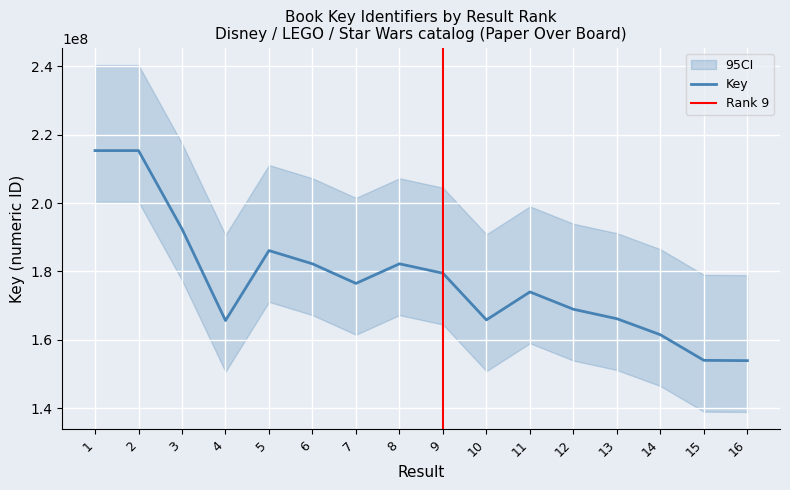

At which category does the chart reach its minimum across all series?

16